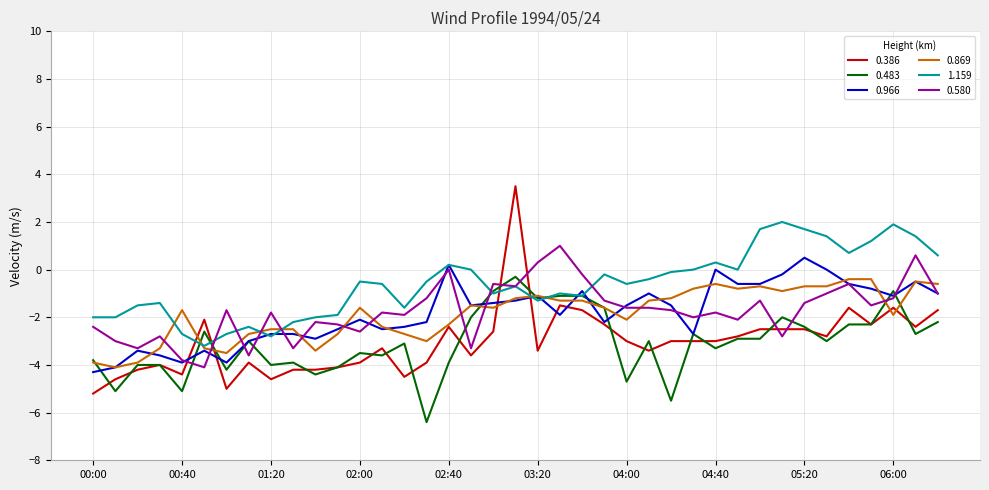

What is the maximum value shown in the chart?

3.5